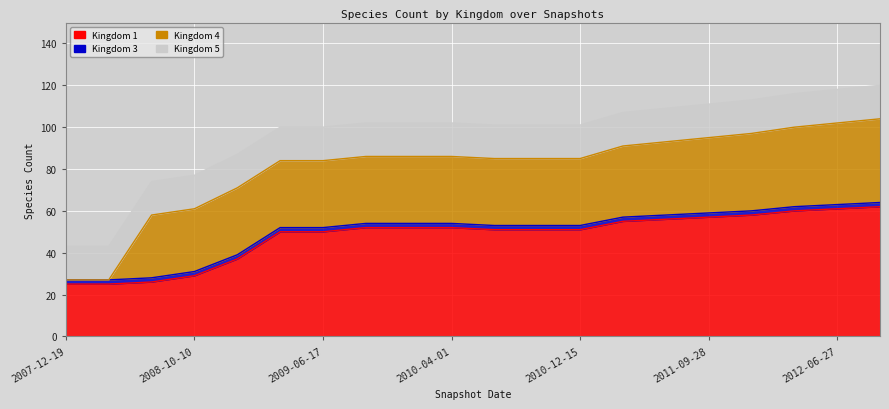

Rank the series at 9 from lowest to highest value.

kingdom_3, kingdom_5, kingdom_4, kingdom_1